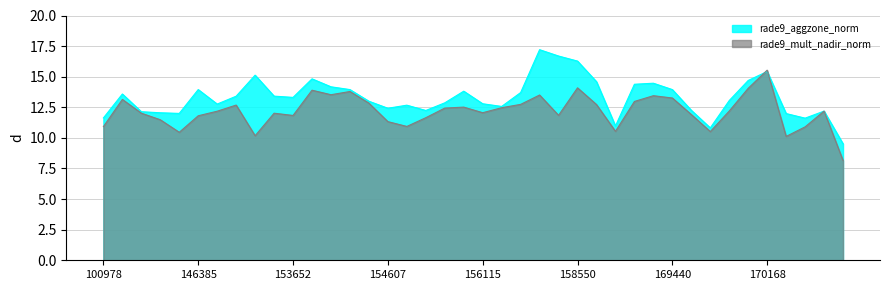

What is the highest value of the rade9_mult_nadir_norm series?

15.5